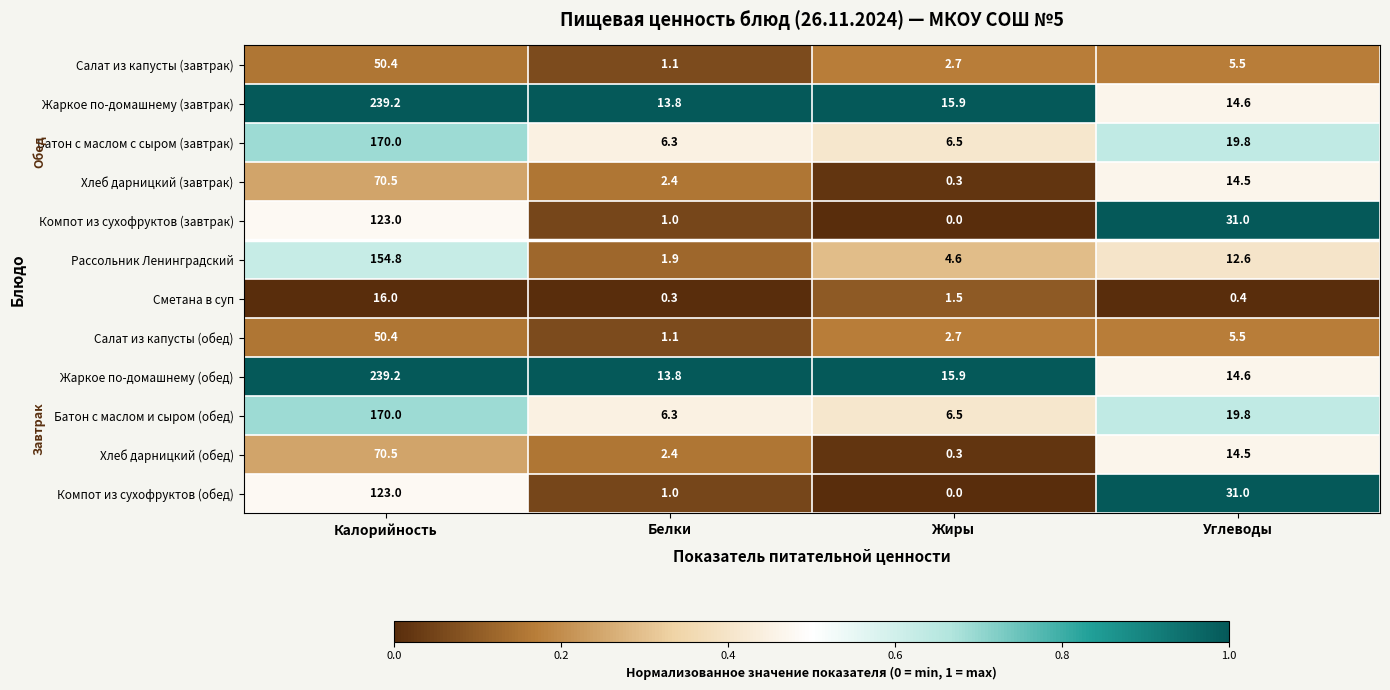

Which category has the lowest value across all series?

Жиры